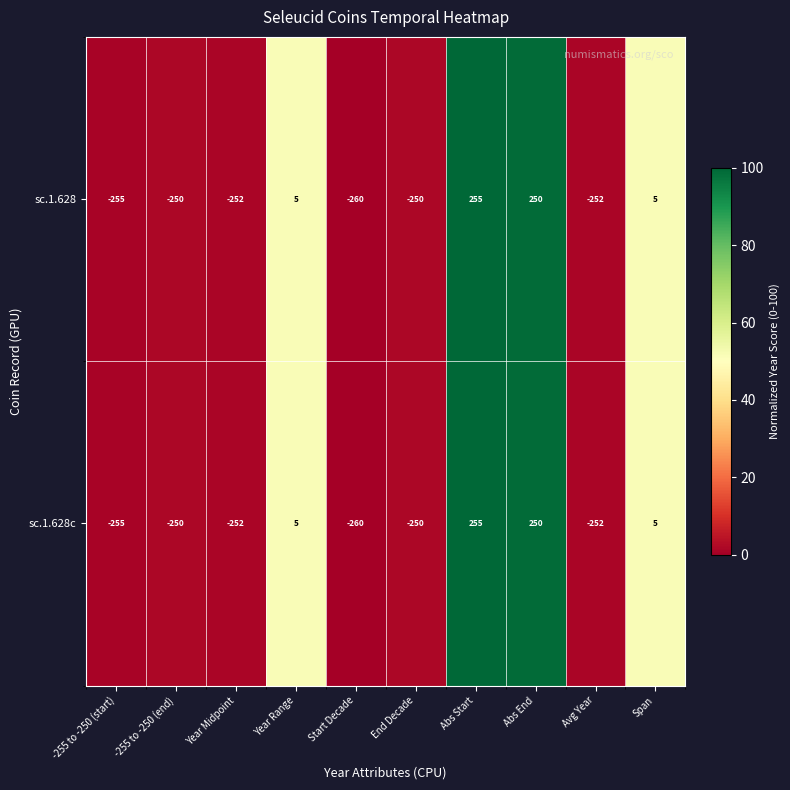

What is the maximum value shown in the chart?

255